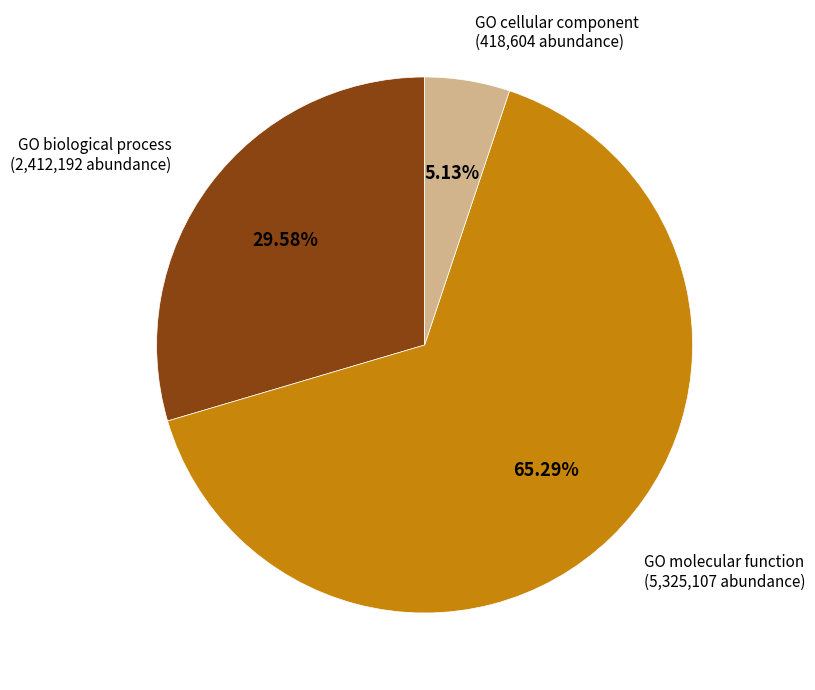

Count the number of slices in the pie.

3